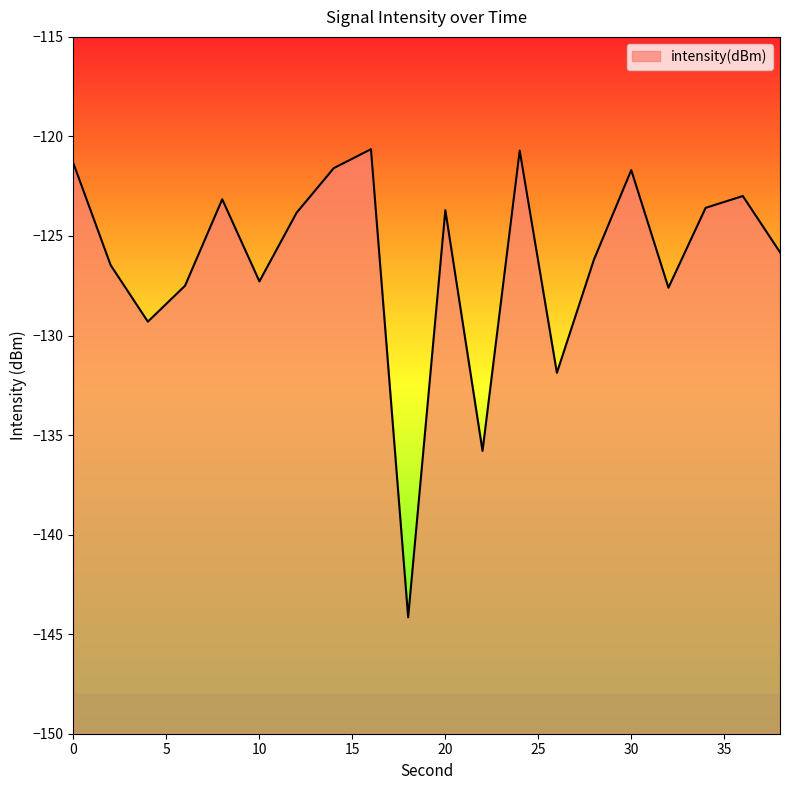

What is the minimum value shown in the chart?

-144.2